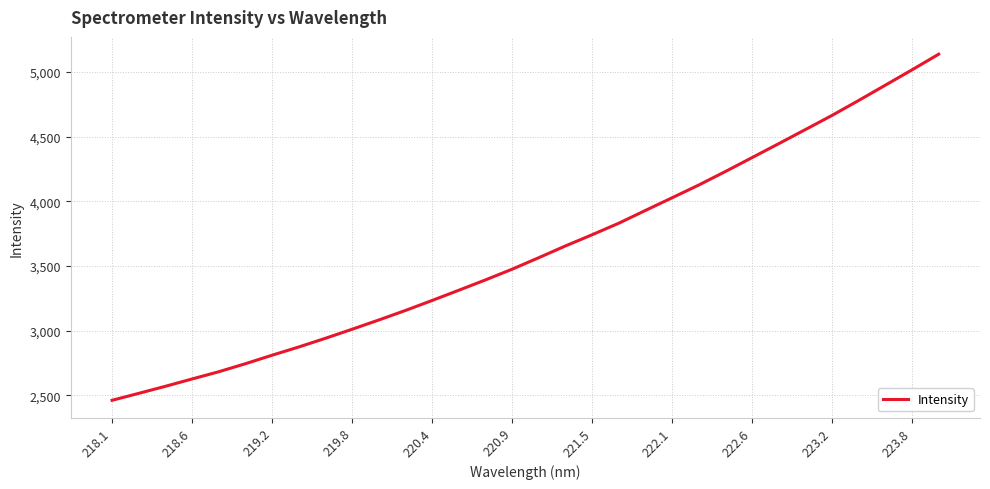

What is the difference between the maximum and minimum values?

2675.8